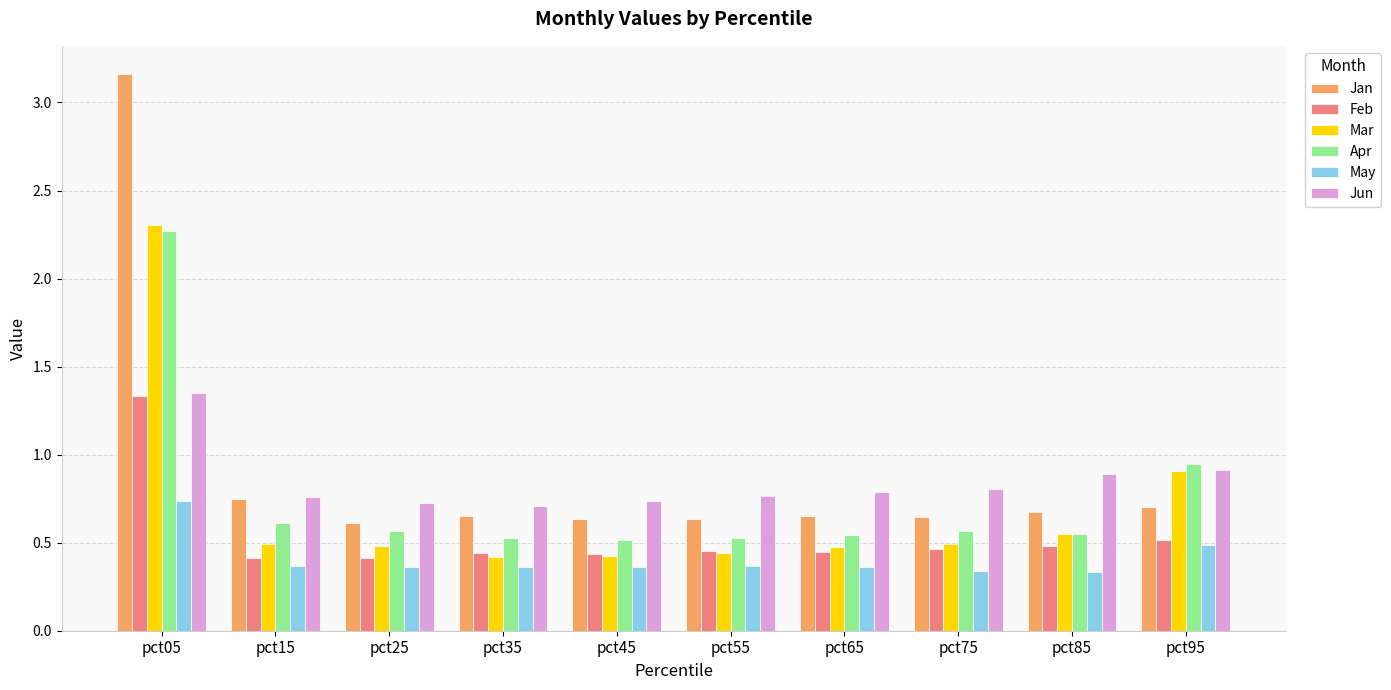

What is the sum of all Apr values?

7.6